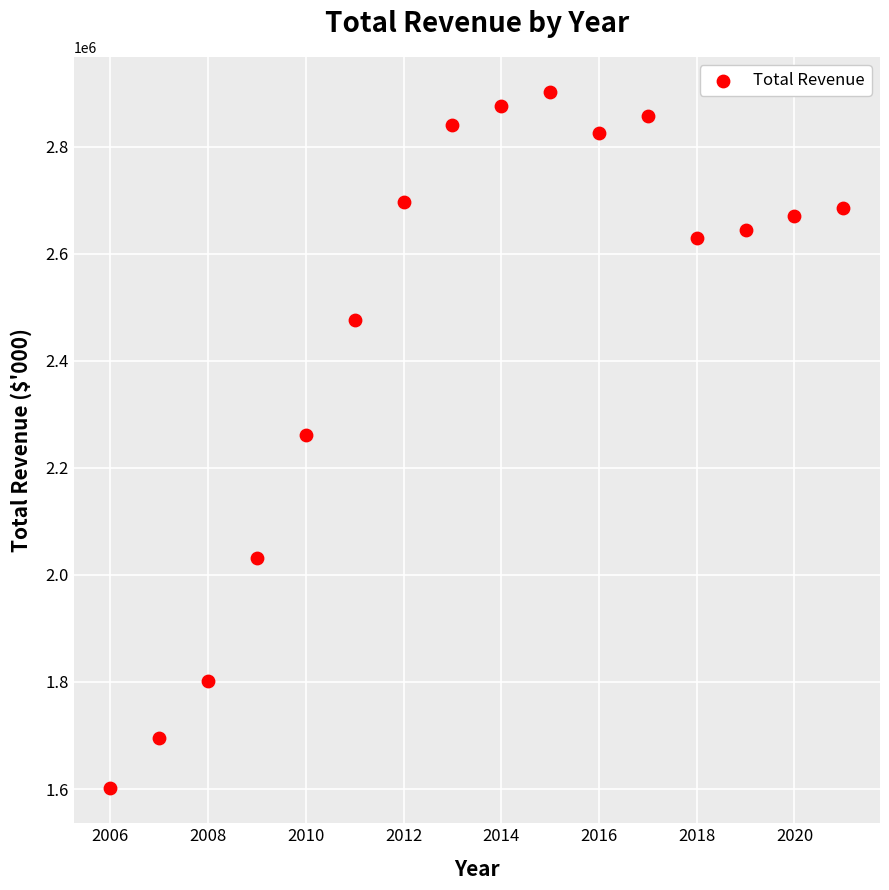

What is the range of Y values (max minus min)?

1301370.8